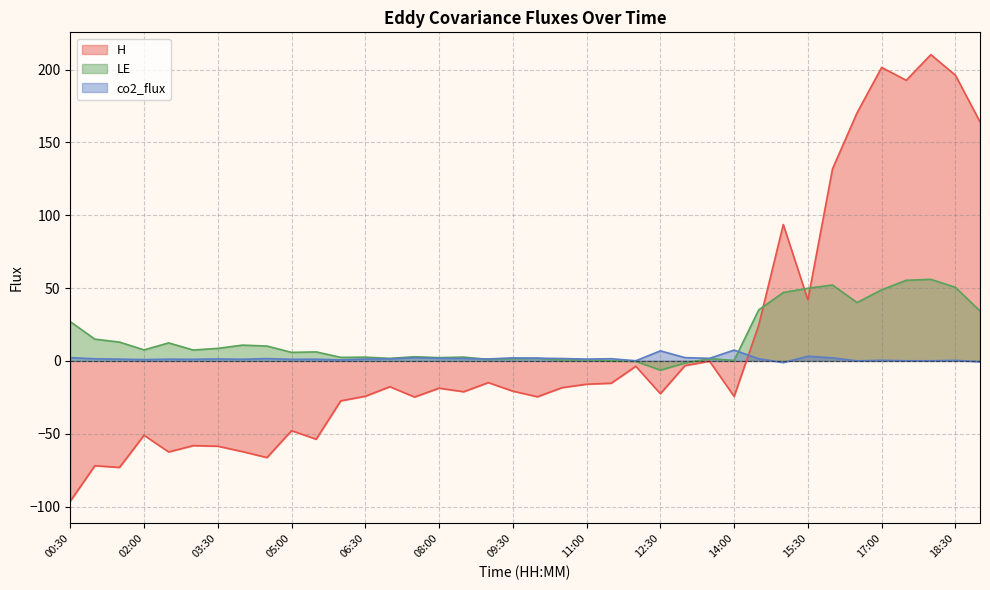

List the series in order of their overall mean, lowest first.

co2_flux, H, LE